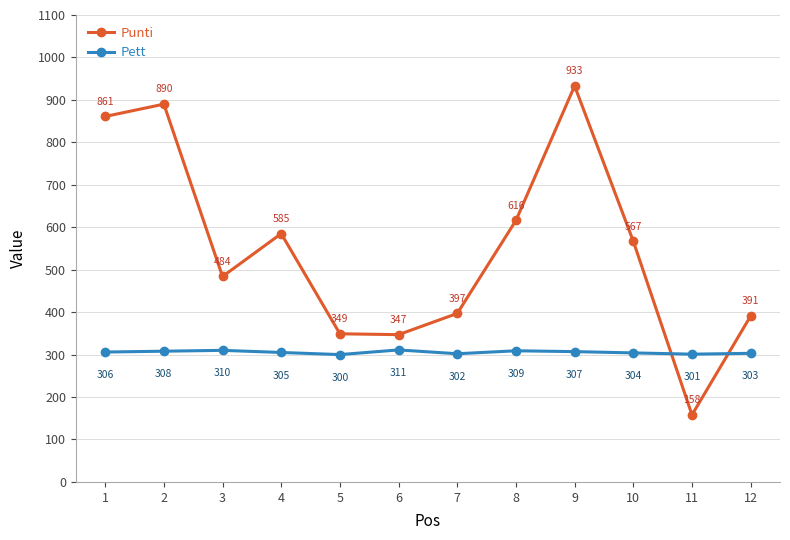

Reading left to right, list all the values displayed in this chart.

Punti: 1=861	2=890	3=484	4=585	5=349	6=347	7=397	8=616	9=933	10=567	11=158	12=391
Pett: 1=306	2=308	3=310	4=305	5=300	6=311	7=302	8=309	9=307	10=304	11=301	12=303